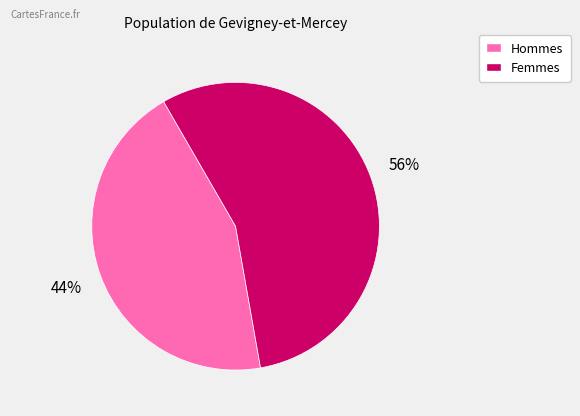

Is there any slice that represents more than half of the pie?

Yes